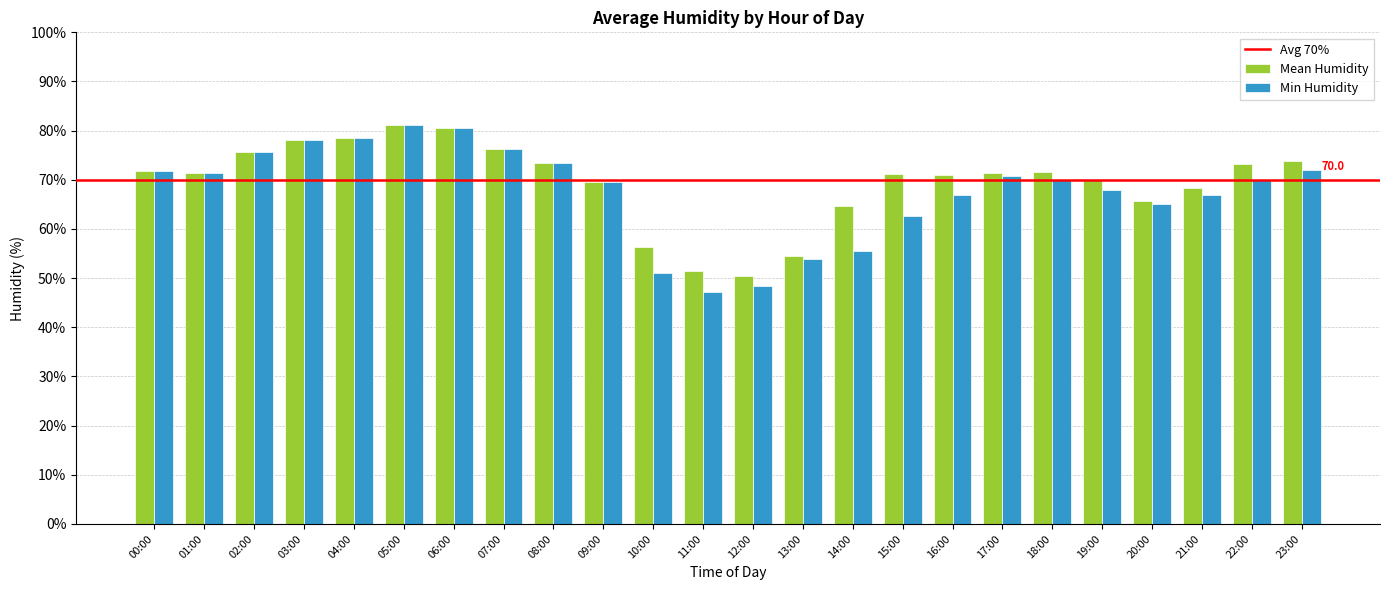

How many bars are there in each group?

2